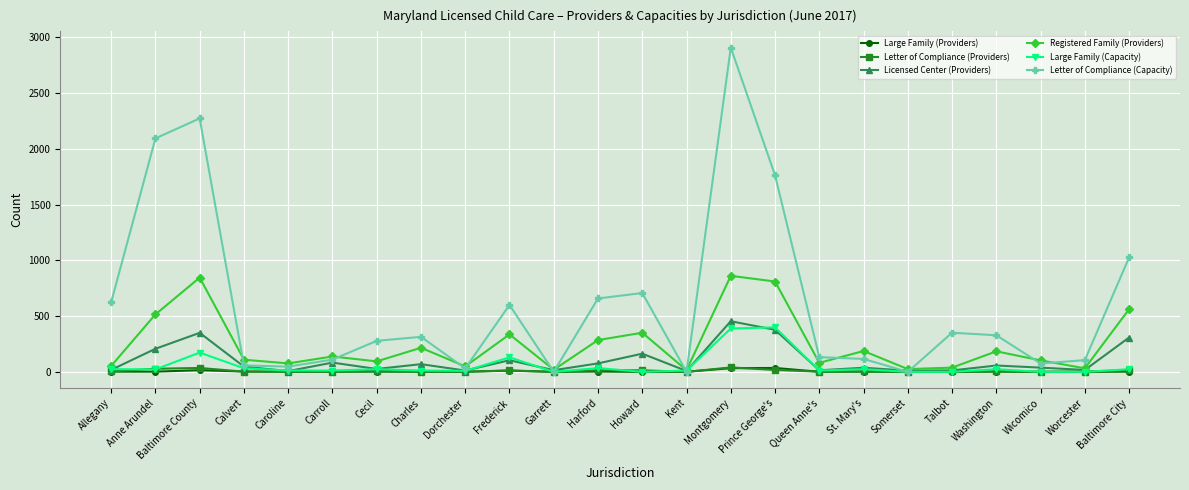

What is the sum of all Licensed Center (Providers) values?

2511